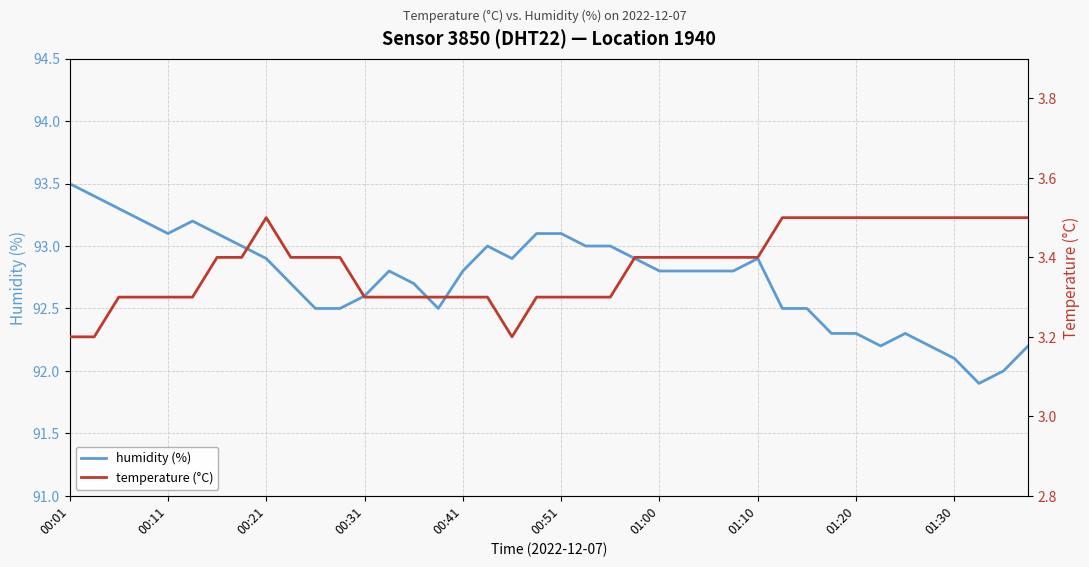

Does the chart display data point markers on the line(s)?

No